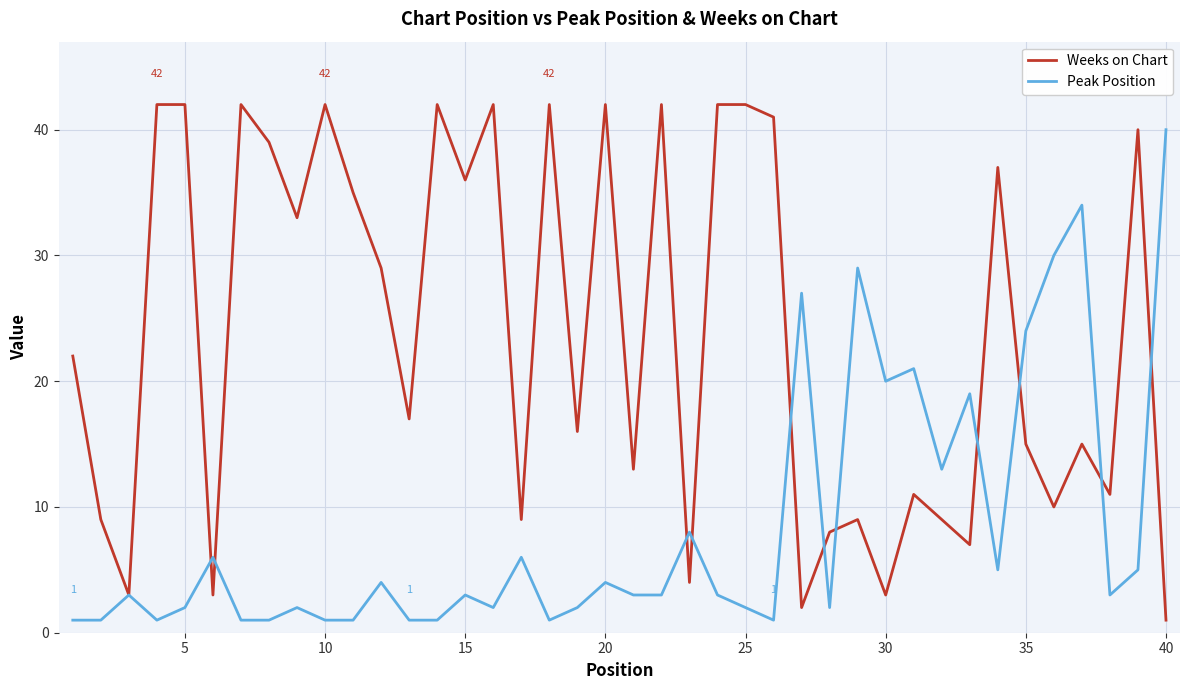

What is the difference between the maximum and minimum values in the Peak Position series?

39